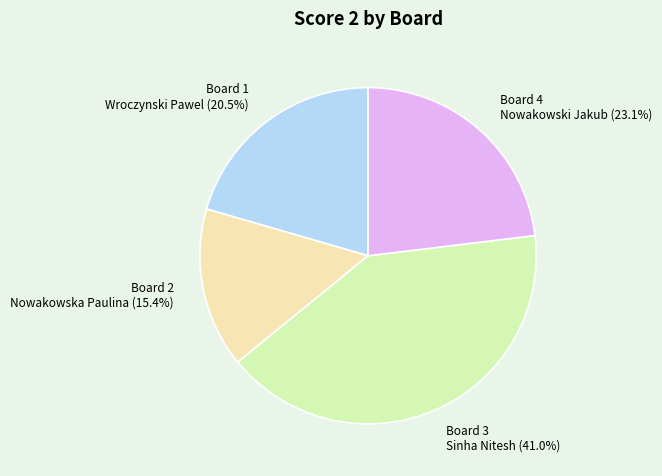

What is the smallest slice in the pie chart?

Board 2 Nowakowska Paulina (15.4%)